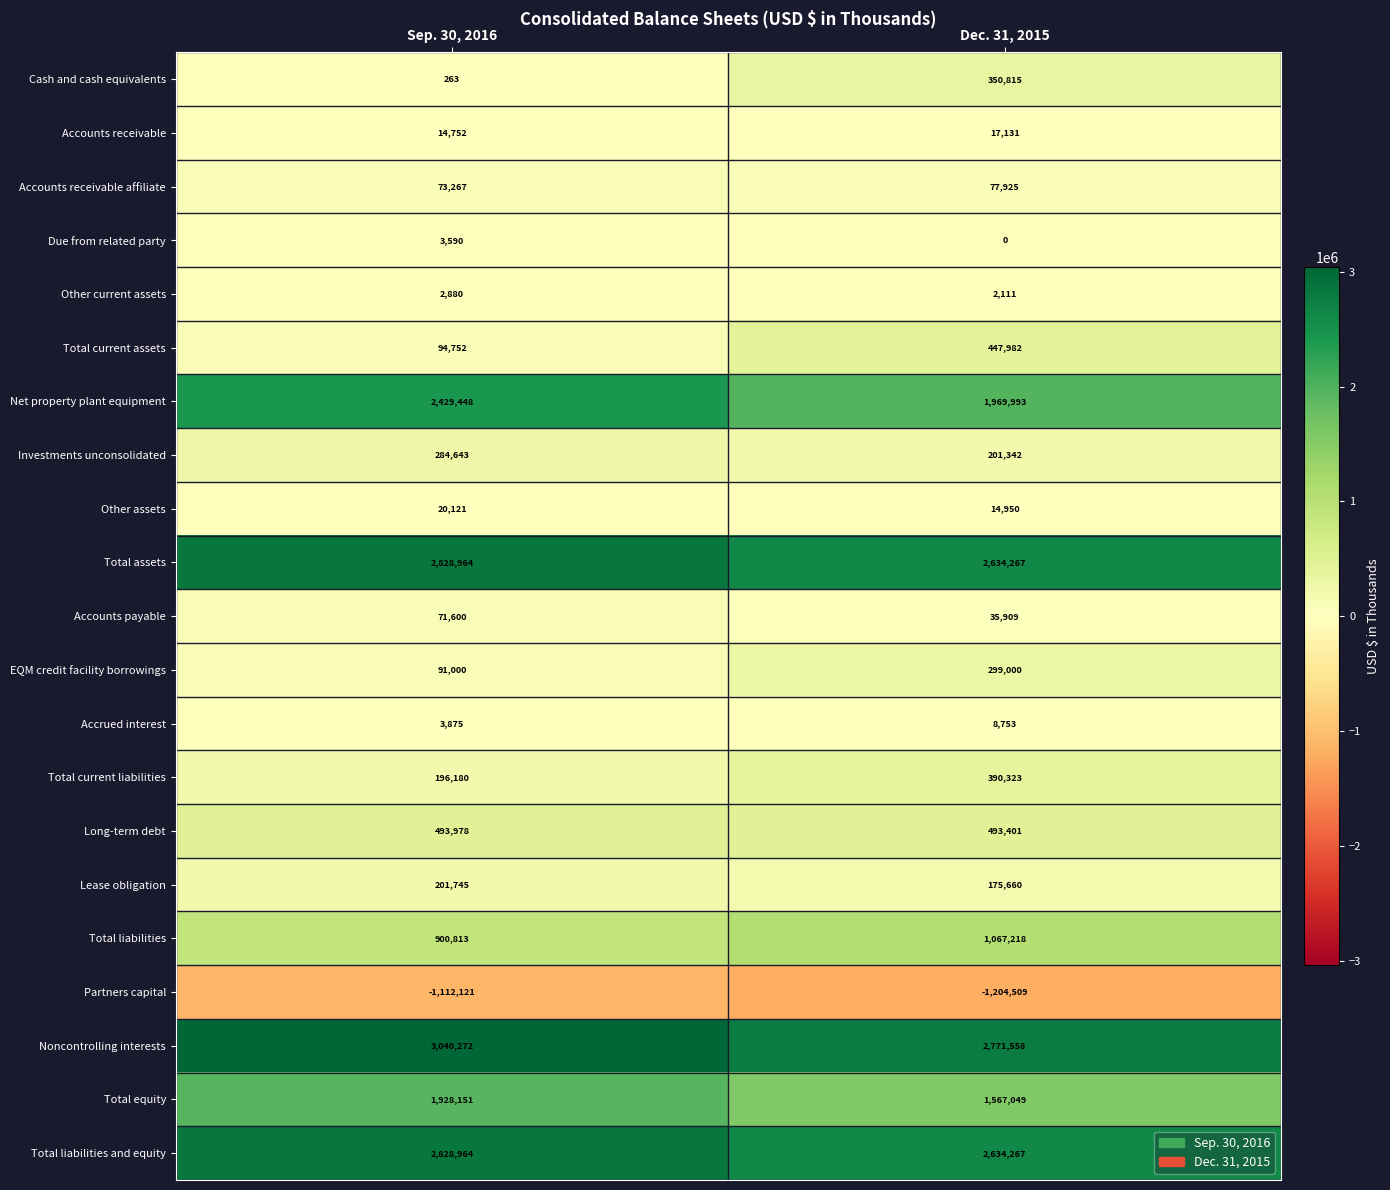

What is the sum of all Accounts receivable affiliate values?

151192